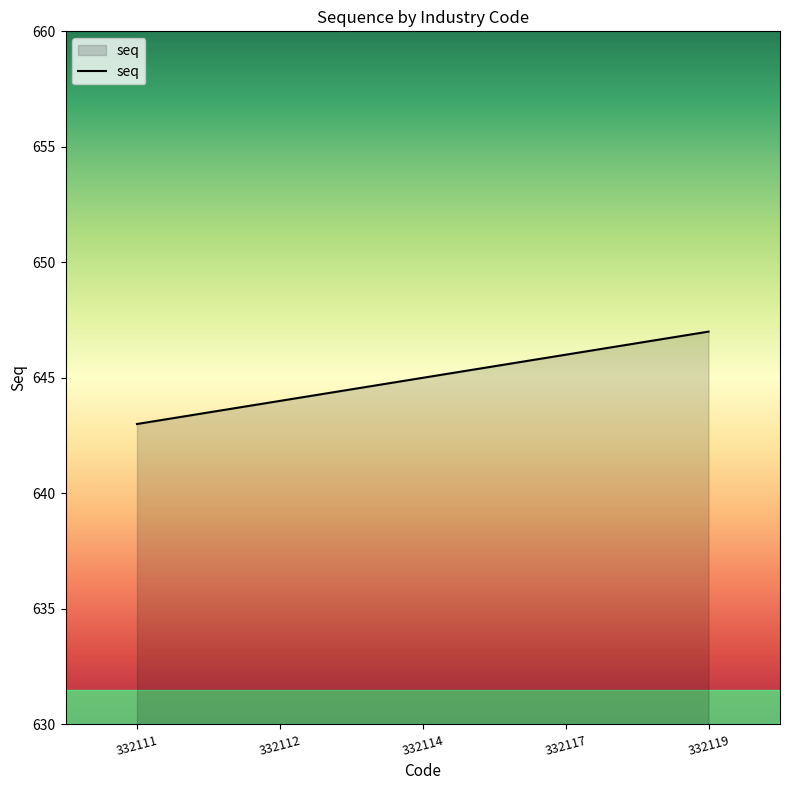

Where is the data nearest to the value 645?

332114